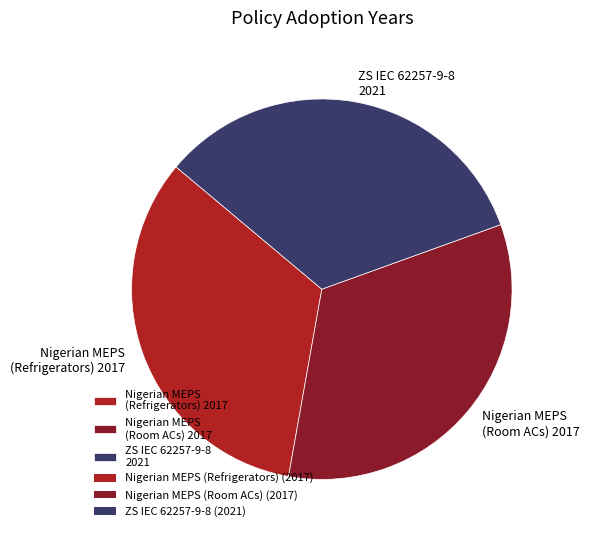

Combined, do Nigerian MEPS (Room ACs) 2017 and ZS IEC 62257-9-8 2021 account for over 50%?

Yes